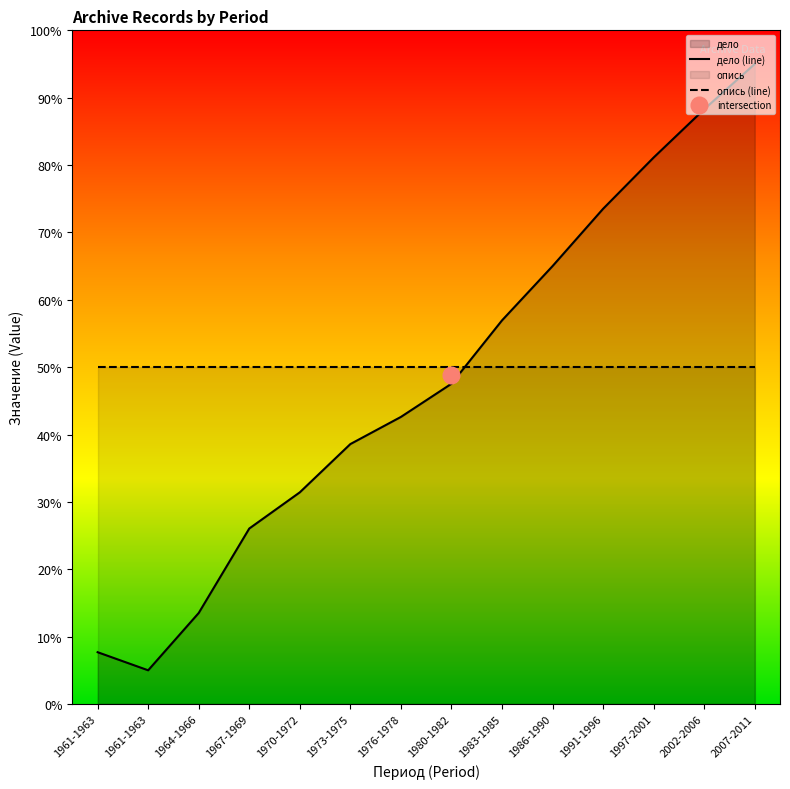

True or false: опись (line) and дело (line) cross at least once.

True